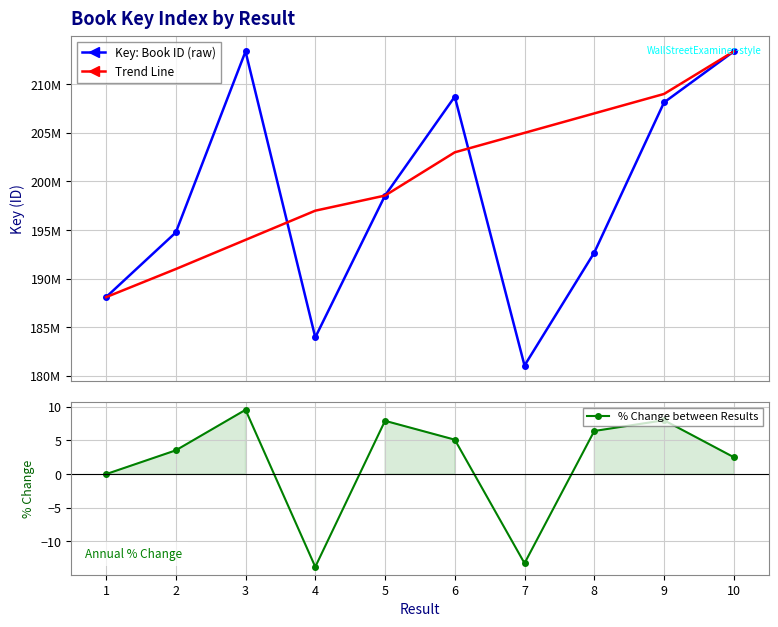

True or false: Trend Line and % Change between Results intersect in this chart.

False